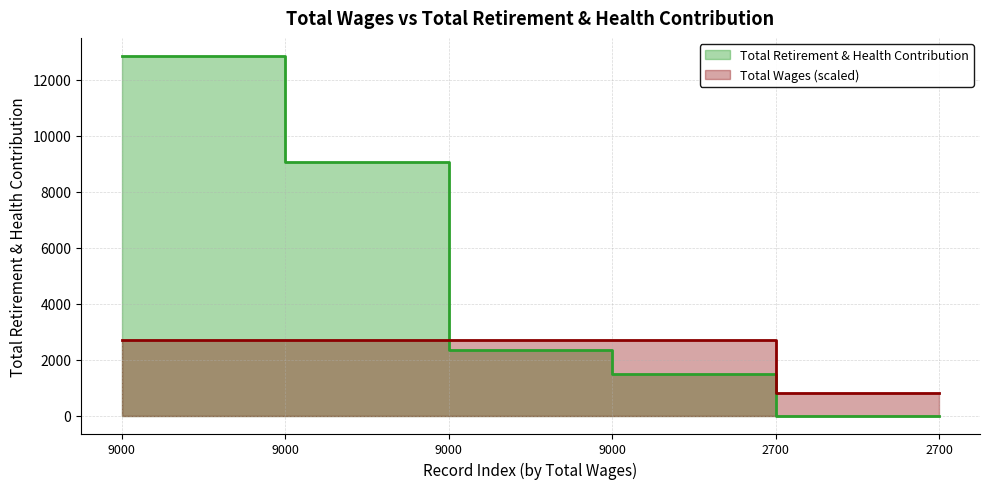

Reading left to right, transcribe all the data shown in this chart.

9000.0=12847	9000.0=9059	9000.0=2350	9000.0=1499	2700.0=0	2700.0=0